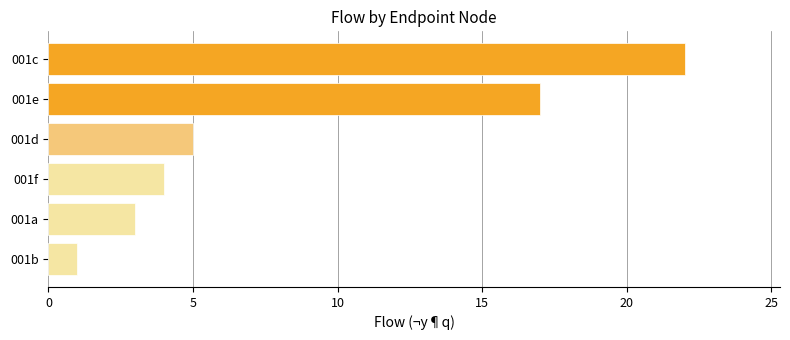

What is the label of the 6th bar from the top?

001b